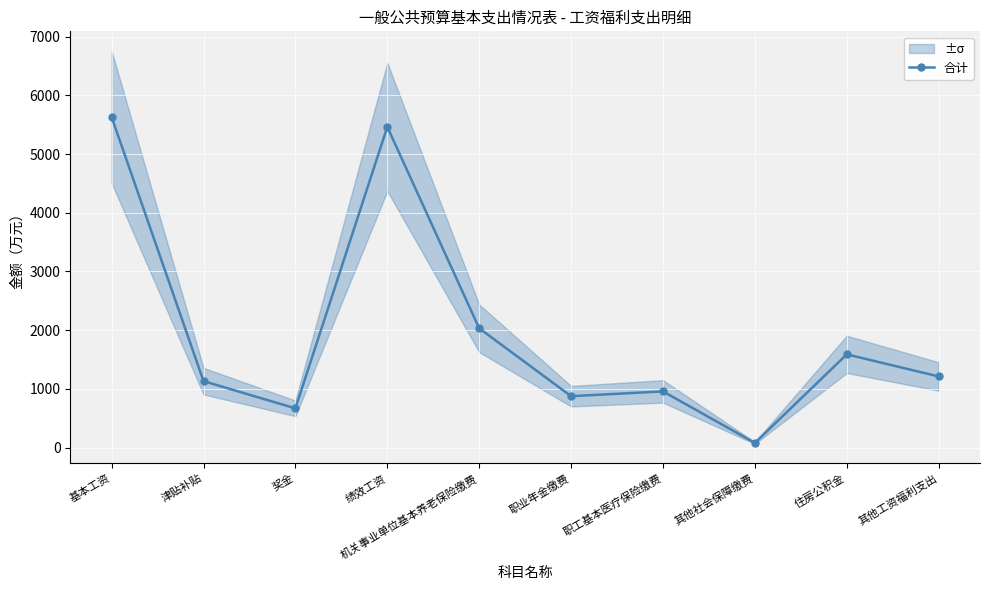

At which label does the data first exceed 1211?

基本工资